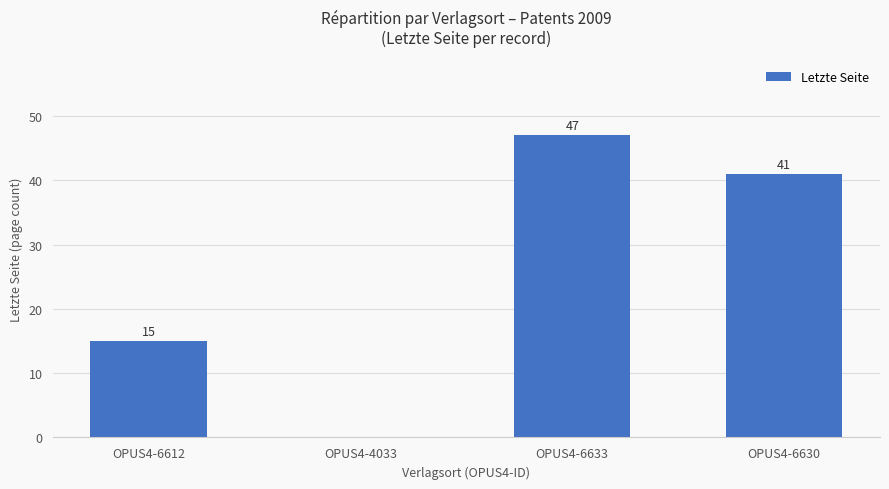

Reading right to left, extract all data points from this chart.

41	47	0	15